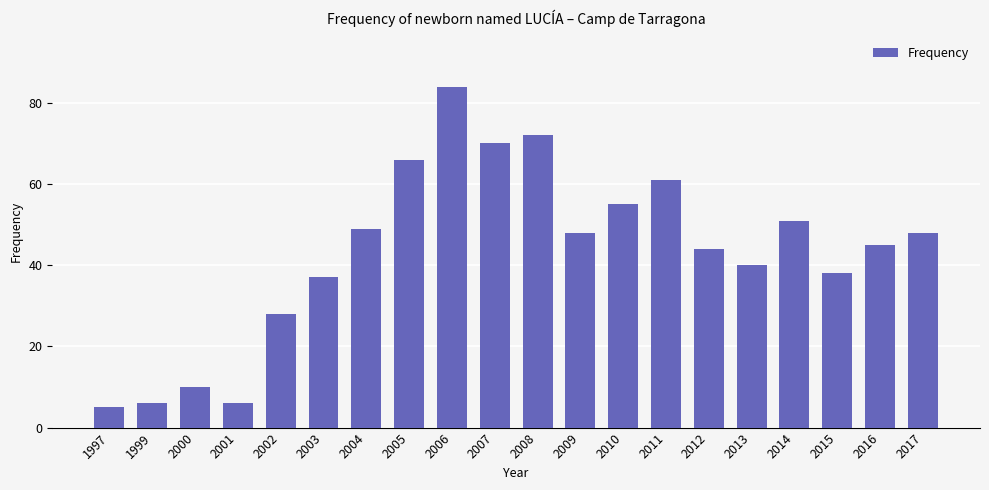

Reading right to left, transcribe all the data shown in this chart.

2017=48	2016=45	2015=38	2014=51	2013=40	2012=44	2011=61	2010=55	2009=48	2008=72	2007=70	2006=84	2005=66	2004=49	2003=37	2002=28	2001=6	2000=10	1999=6	1997=5